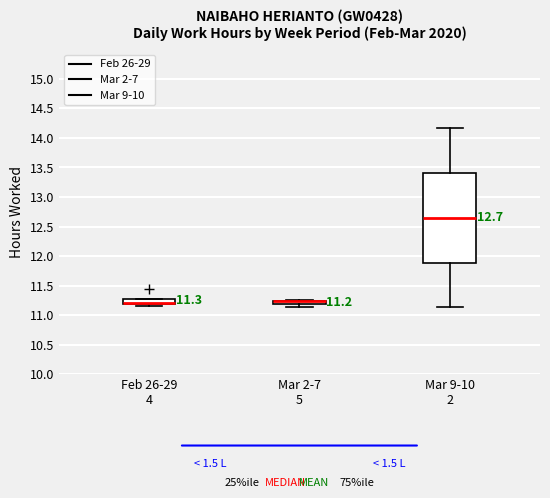

Which box is the tallest, from its lower edge to its upper edge?

Mar 9-10 2